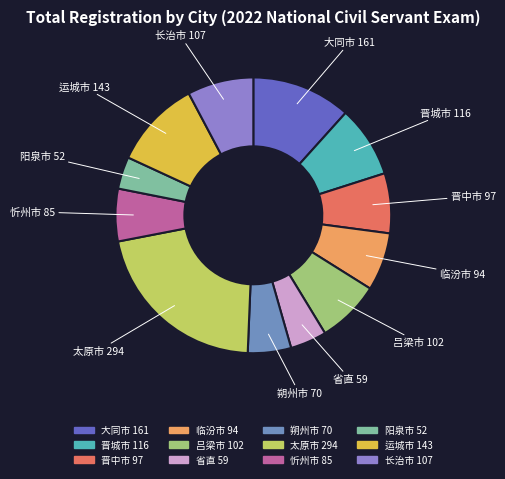

Between 晋城市 and 阳泉市, which is larger?

晋城市